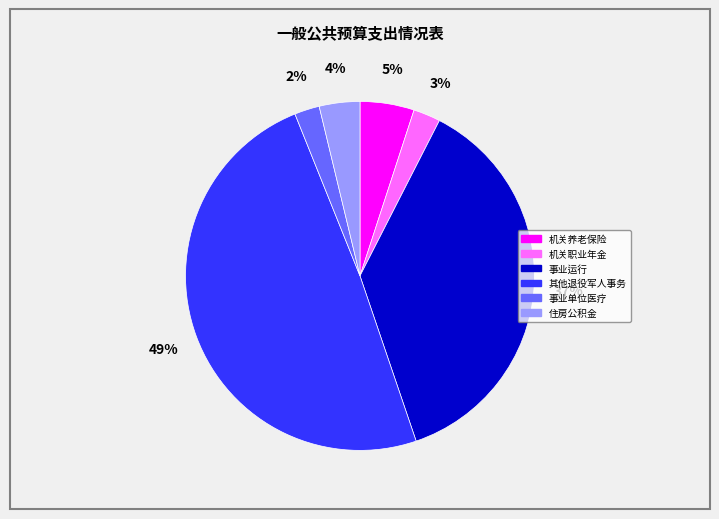

To the nearest percent, what is the difference between the largest and smallest slice percentages?

47%